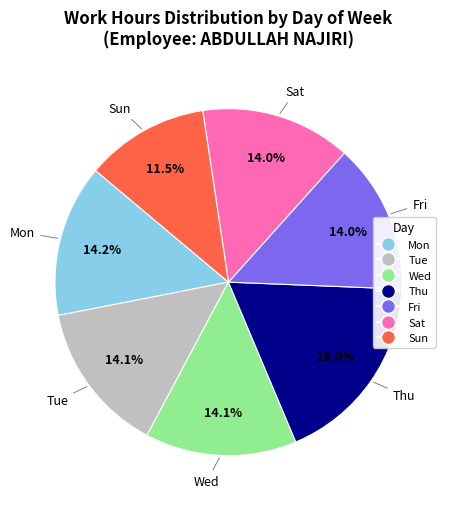

How many segments does this pie chart have?

7